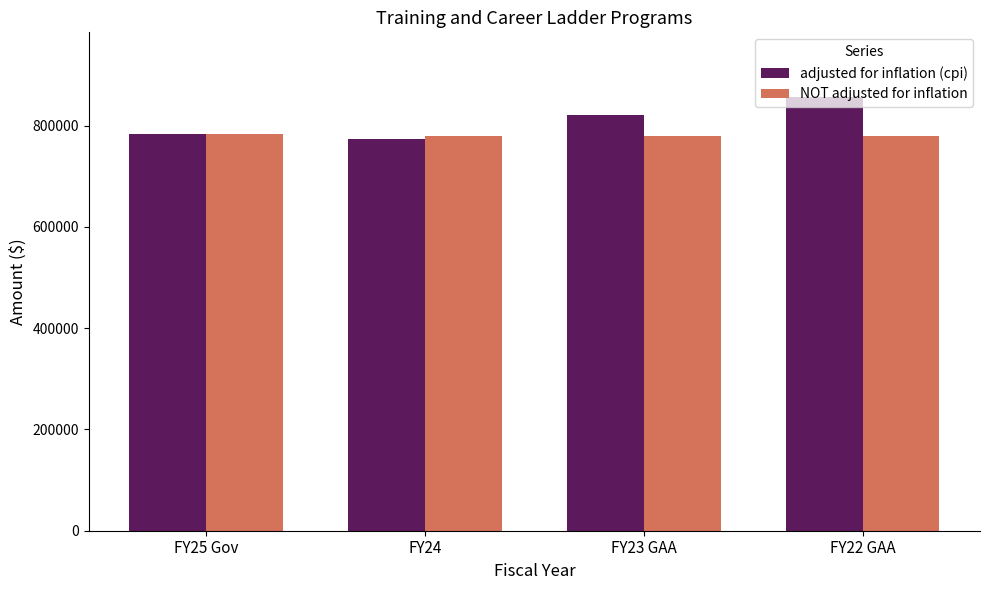

How many bars are there in total?

8